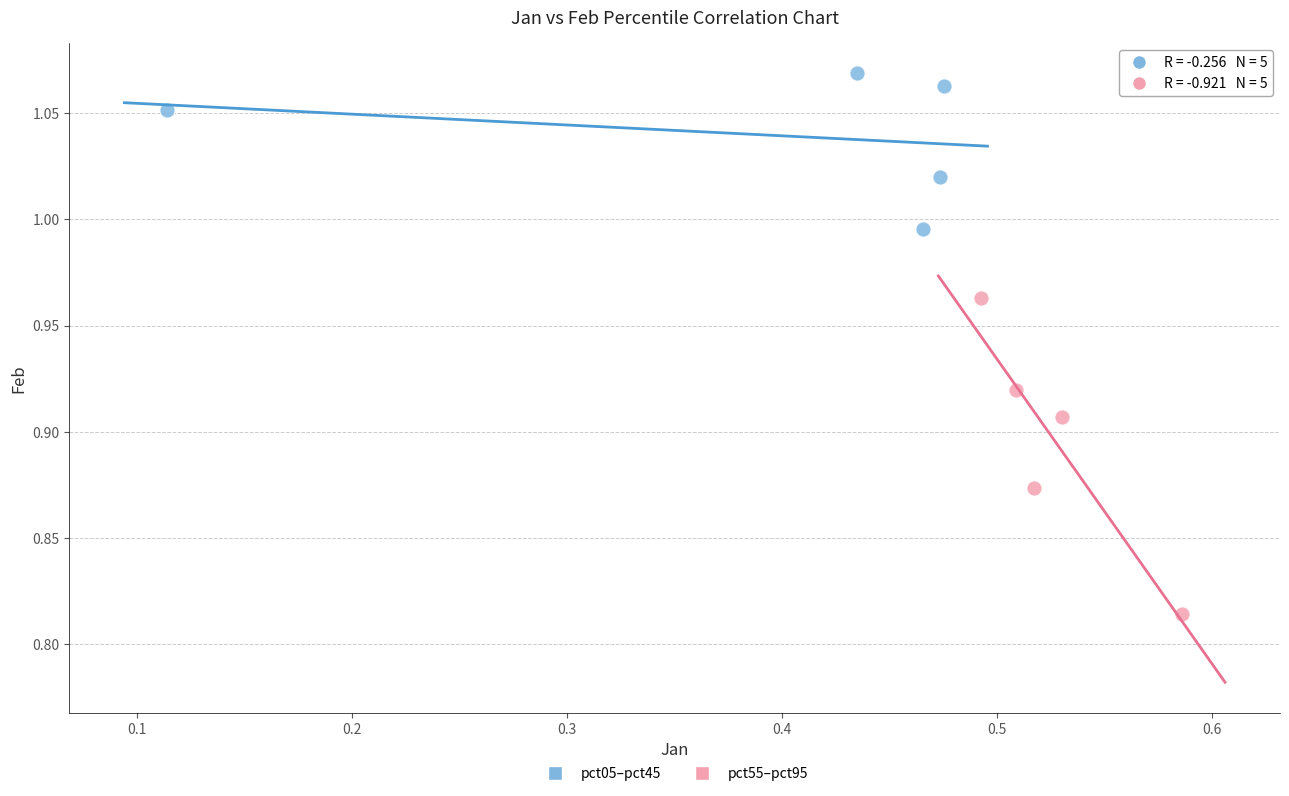

Which series has the widest spread of Y values?

pct55–pct95